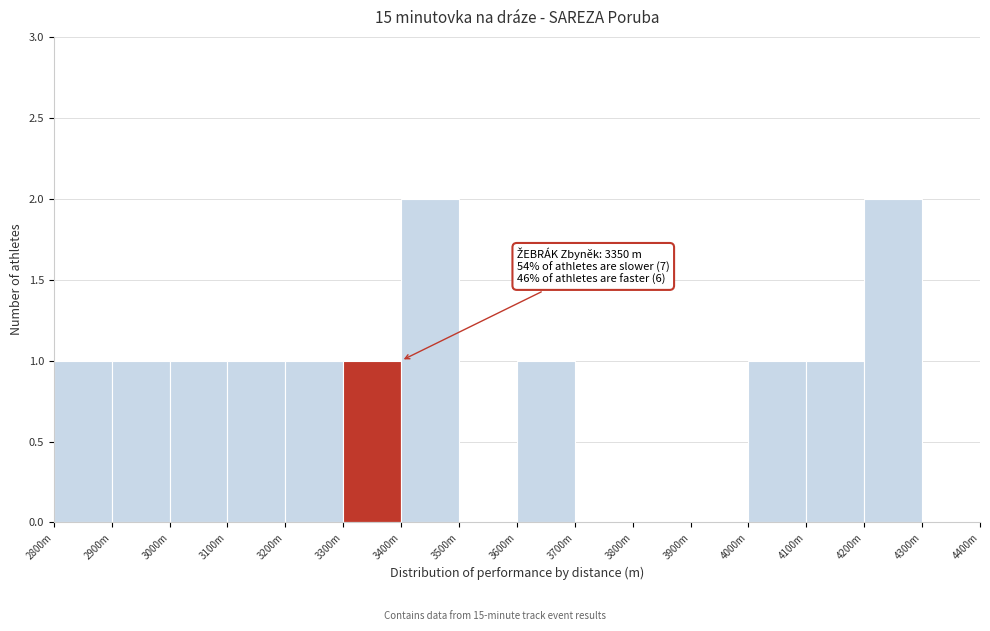

Reading left to right, transcribe all the data shown in this chart.

2800m=1	2900m=1	3000m=1	3100m=1	3200m=1	3300m=1	3400m=2	3500m=0	3600m=1	3700m=0	3800m=0	3900m=0	4000m=1	4100m=1	4200m=2	4300m=0